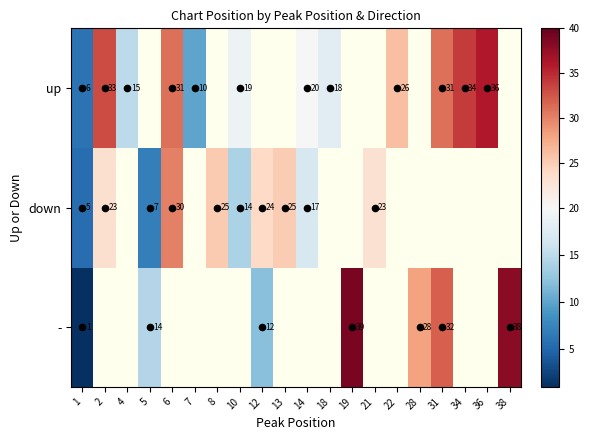

True or false: up has a value of 21.0 at 2.

False